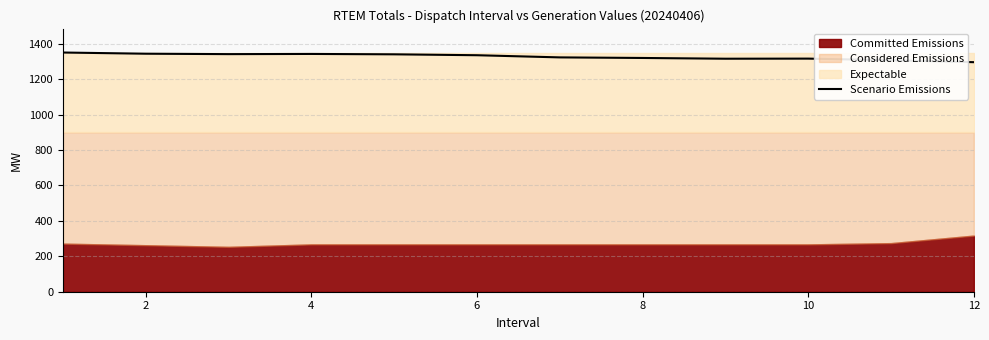

Count the number of values greater than 1334.

6